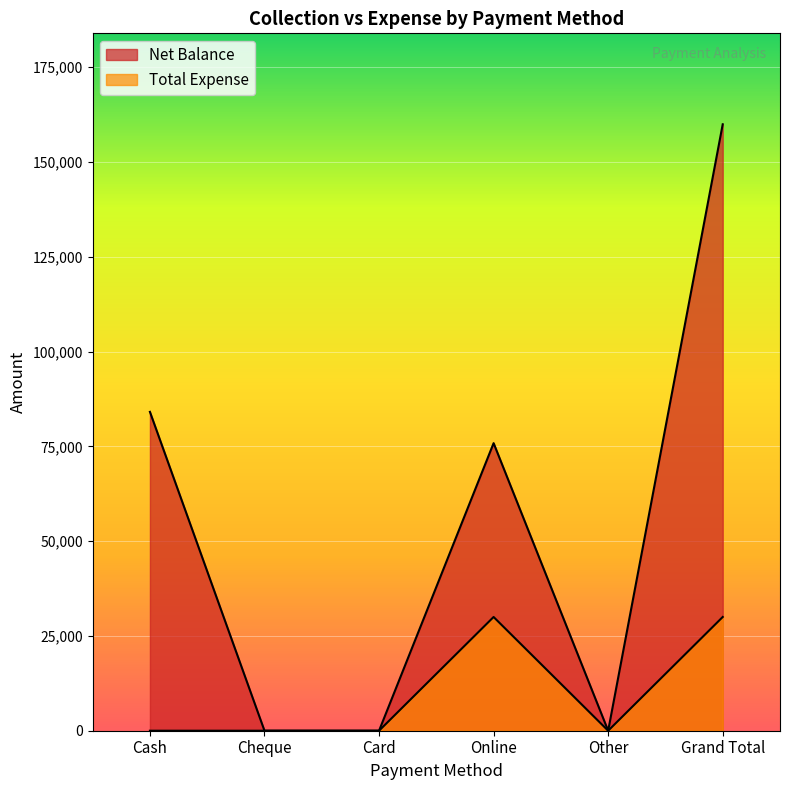

True or false: Net Balance and Total Expense intersect in this chart.

False